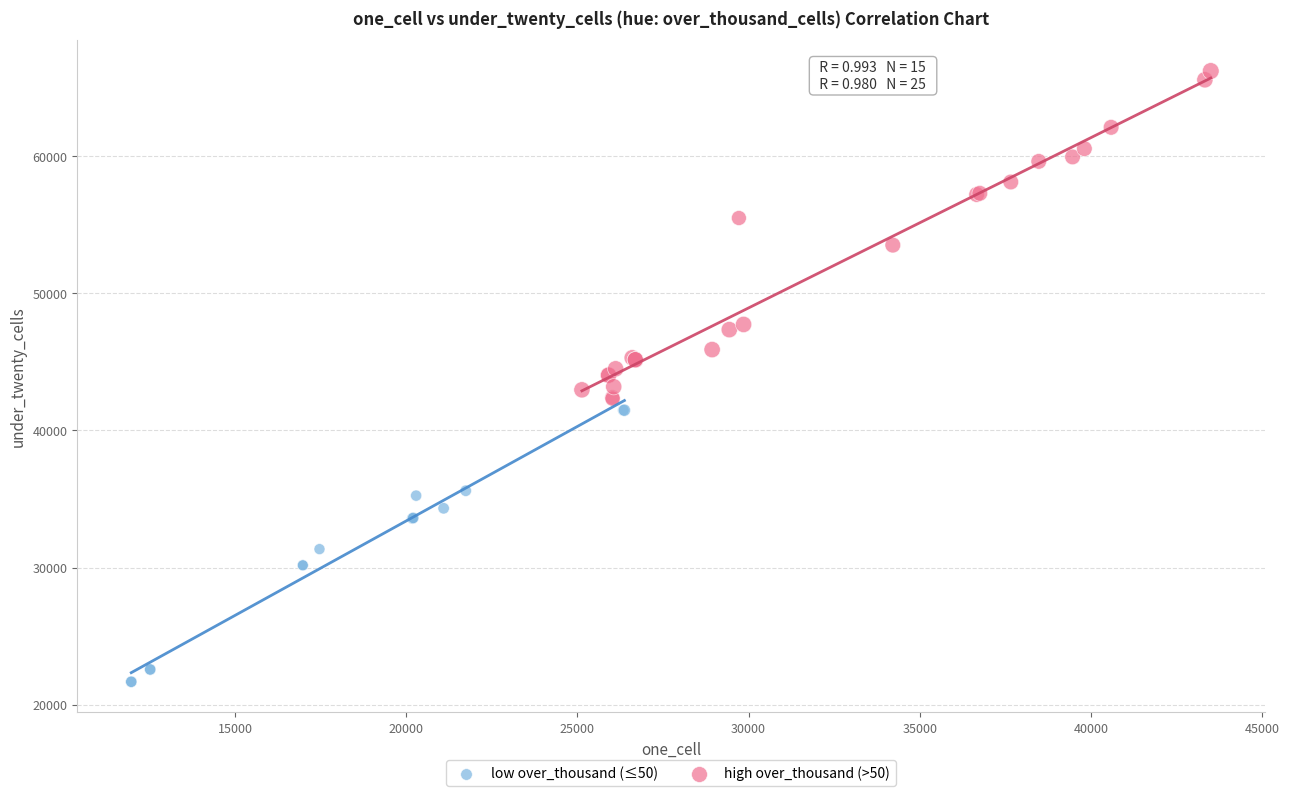

Which series reaches the minimum Y coordinate?

low over_thousand (≤50)